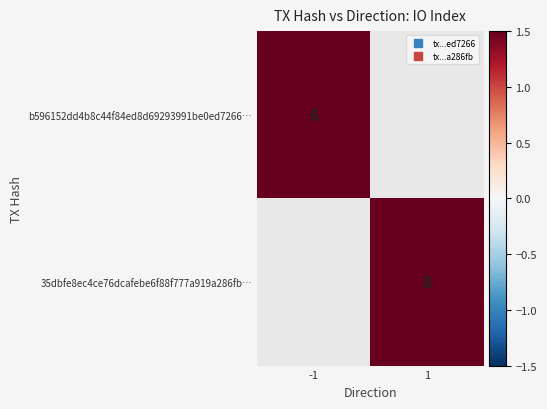

Between 1 and -1, which is larger?

-1